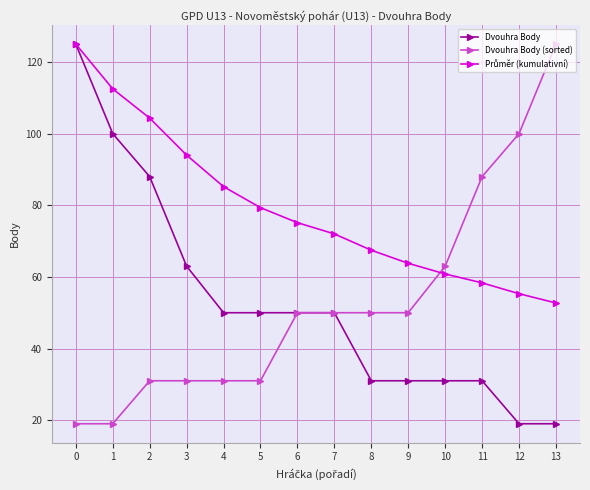

Is it true that Dvouhra Body (sorted) equals 14.2 at 9?

False